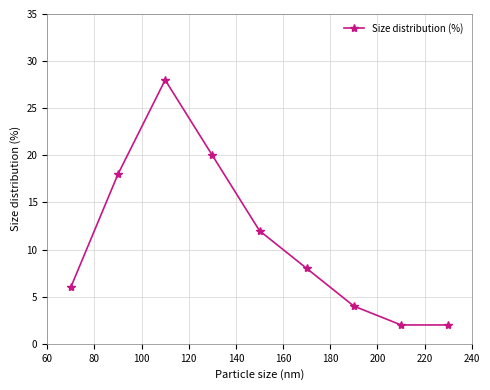

What is the greatest value displayed?

28